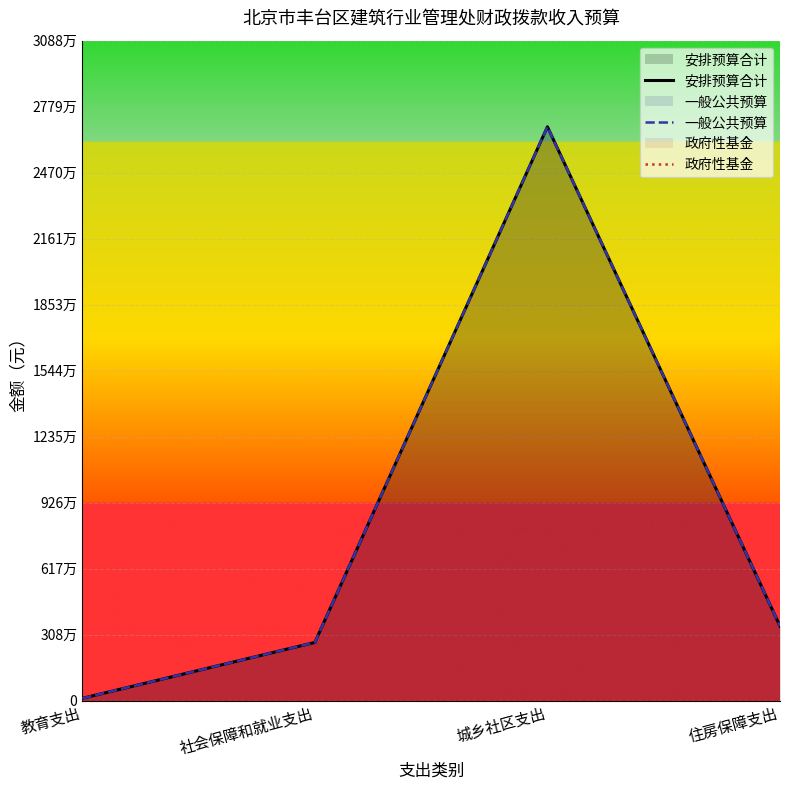

The 政府性基金 series shows 0 at 社会保障和就业支出. True or false?

True